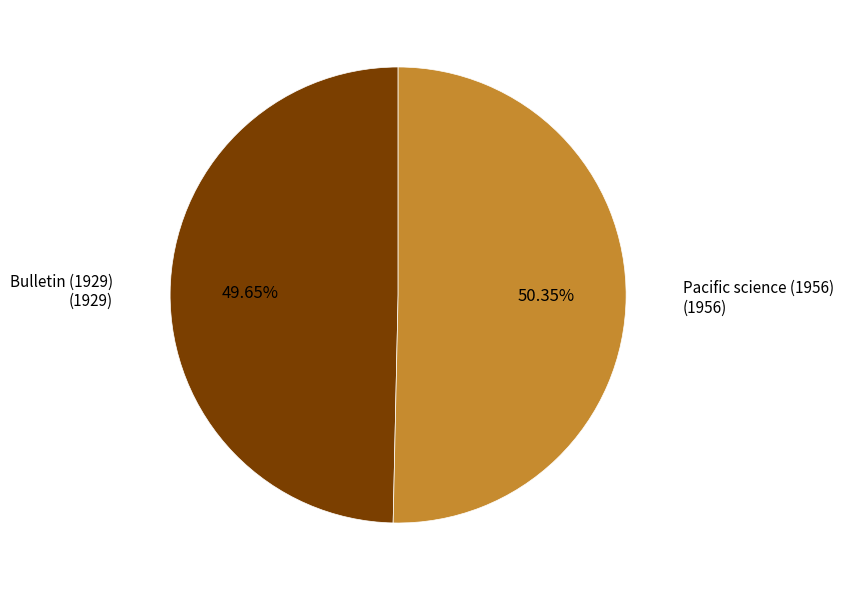

Between Bulletin (1929) and Pacific science (1956), which is larger?

Pacific science (1956)